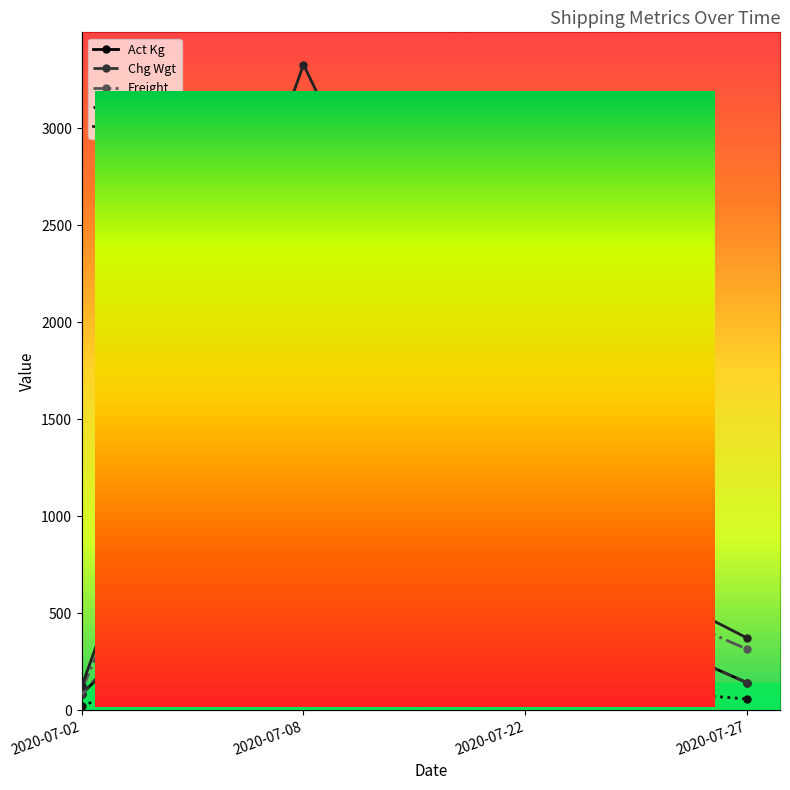

Which label corresponds to the smallest value in the chart?

2020-07-02